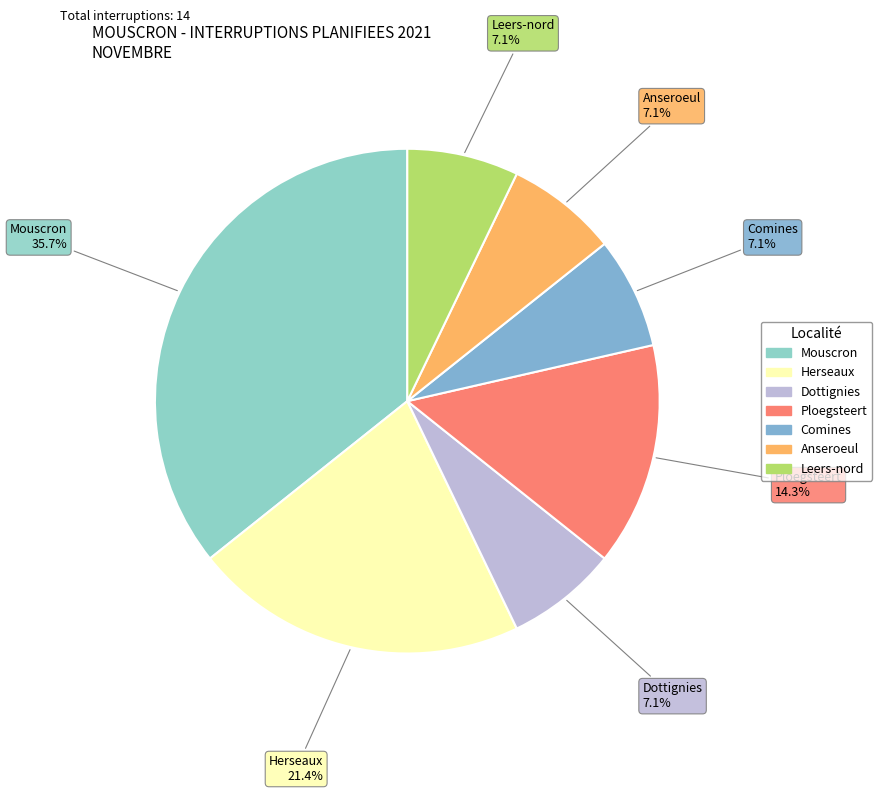

Count the number of slices in the pie.

7